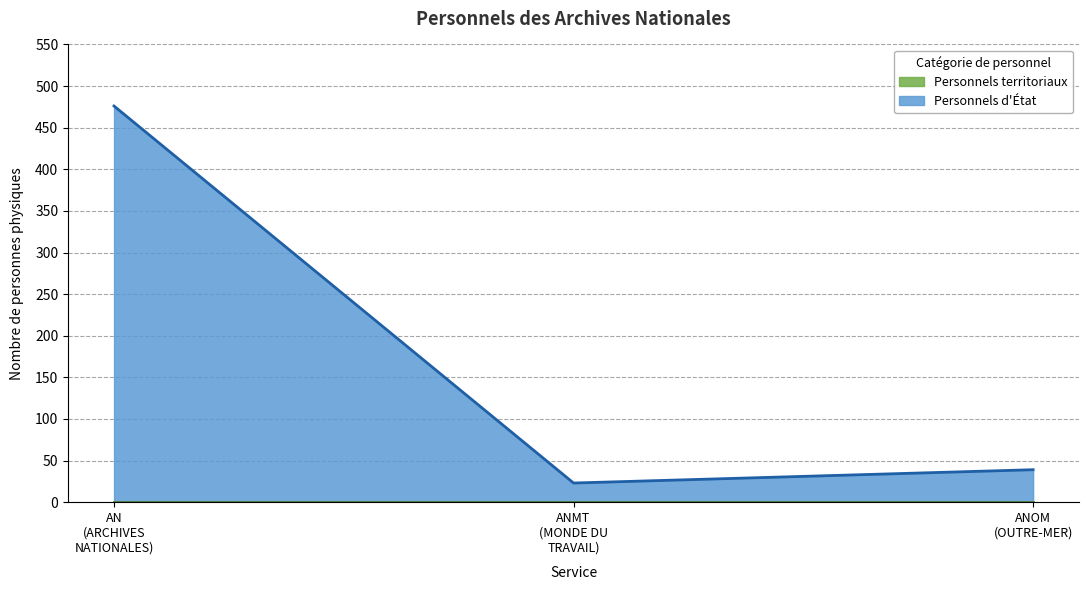

What is the value of the 1st point from the left?

476